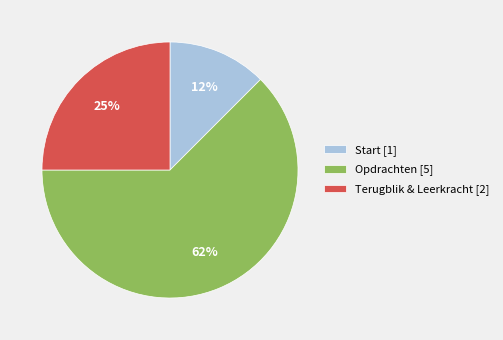

Is the sum of Start [1] and Terugblik & Leerkracht [2] greater than half?

No